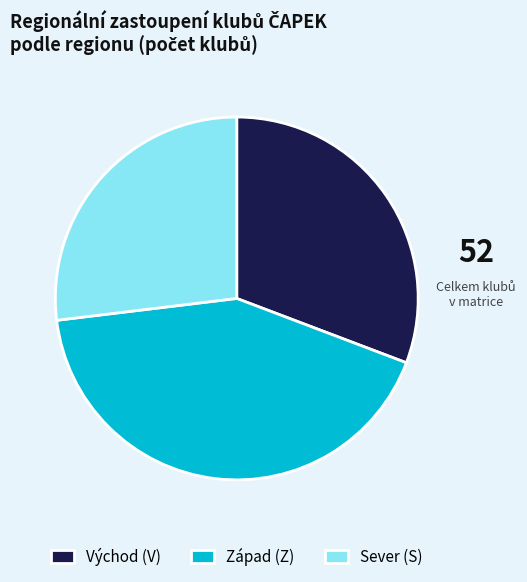

Which slice is the largest?

Západ (Z)